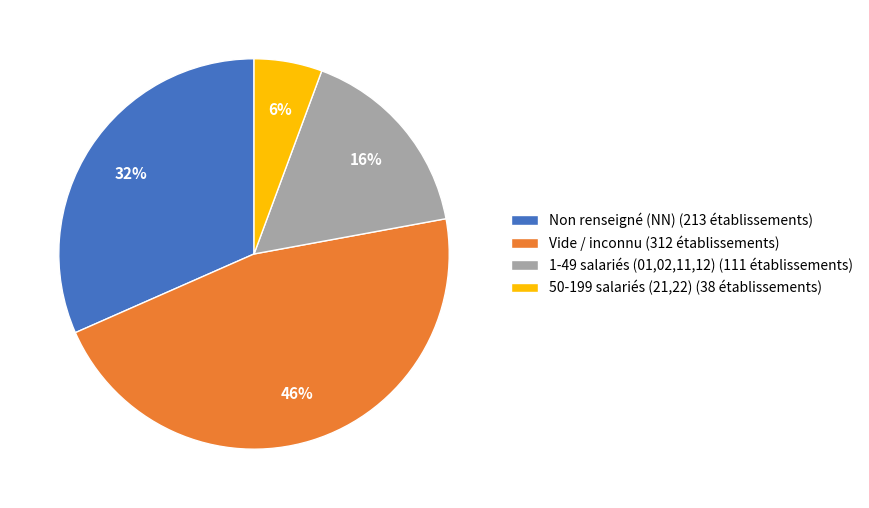

How many segments does this pie chart have?

4